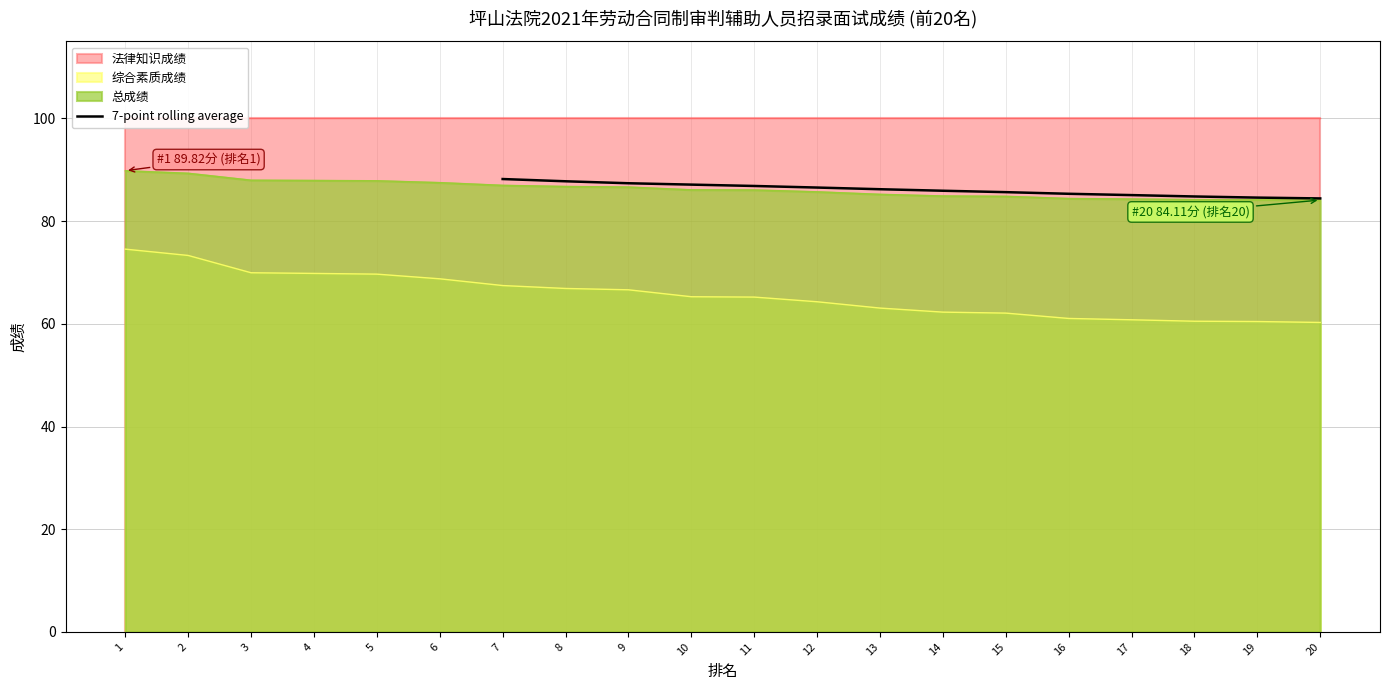

What is the sum of all values?

1205.9